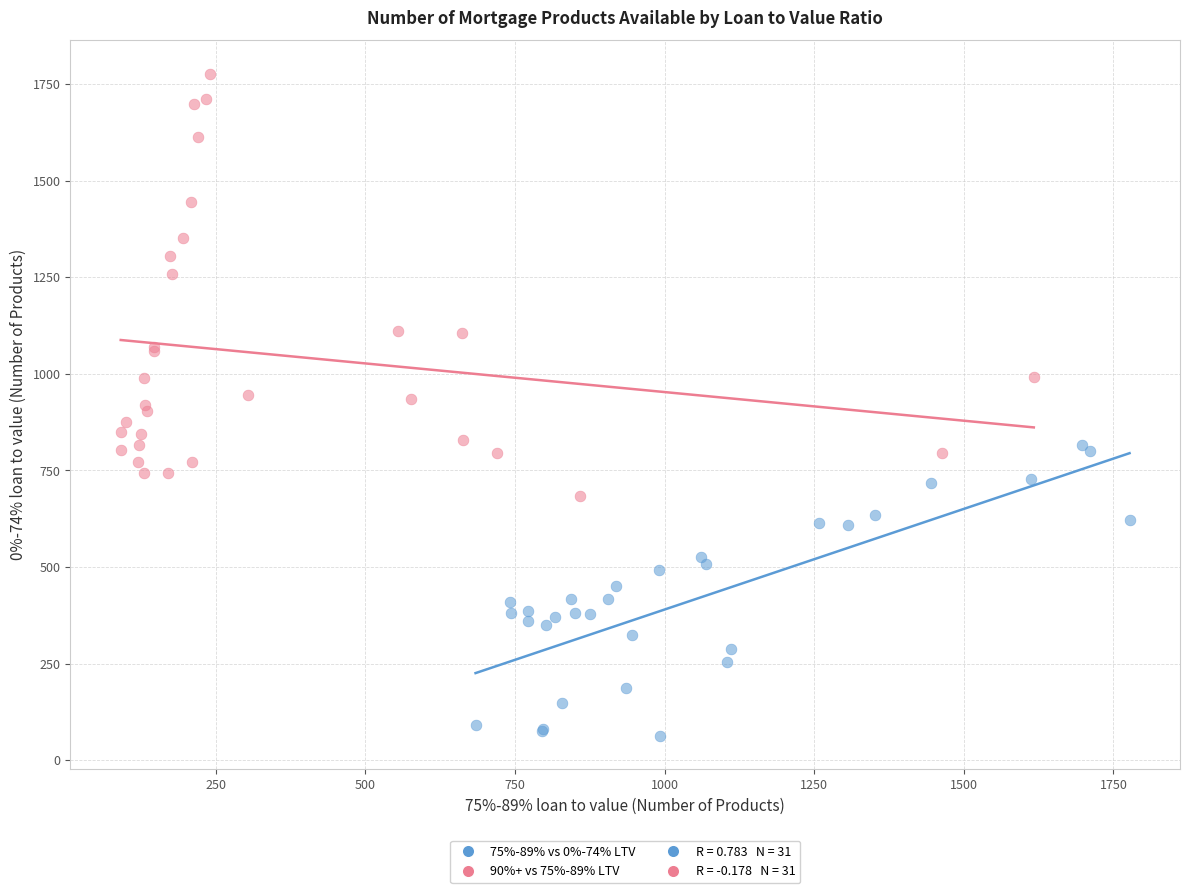

Which series has the widest spread of Y values?

90%+ vs 75%-89% LTV